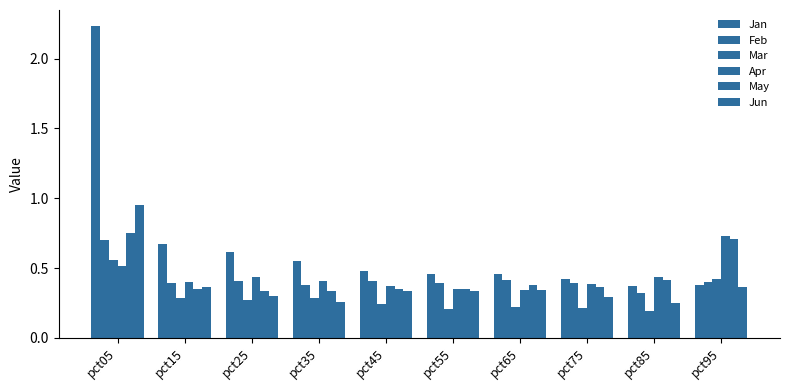

How many groups of bars are there?

10